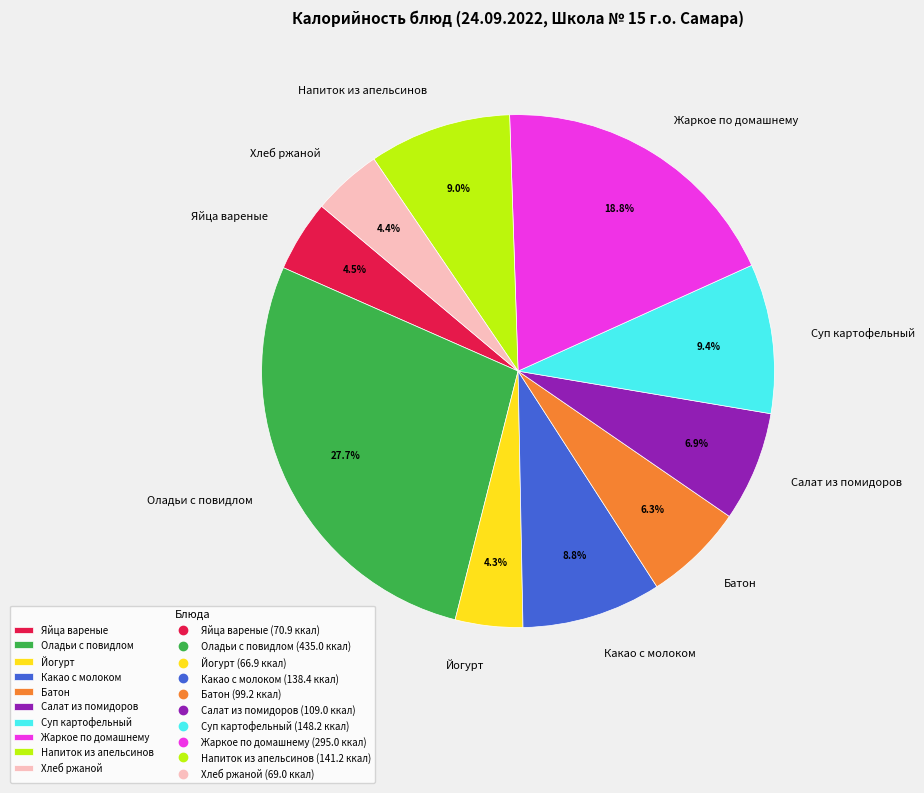

Which slice is the largest?

Оладьи с повидлом